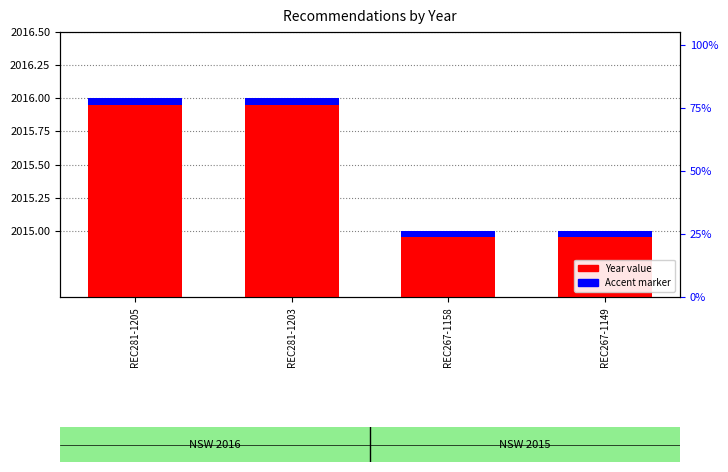

Does the chart contain any negative values?

No